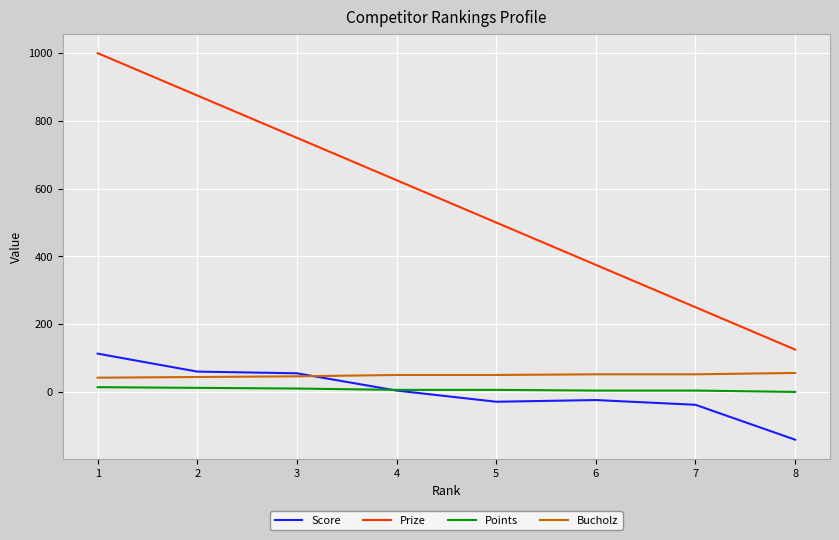

What is the minimum value shown in the chart?

-141